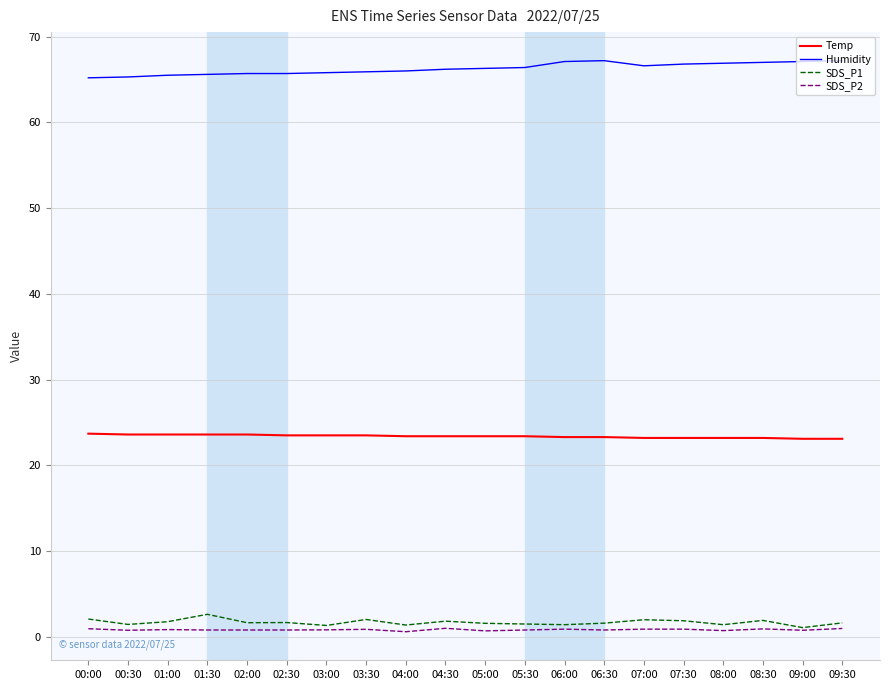

What are all the series names shown in the legend?

Temp, Humidity, SDS_P1, SDS_P2